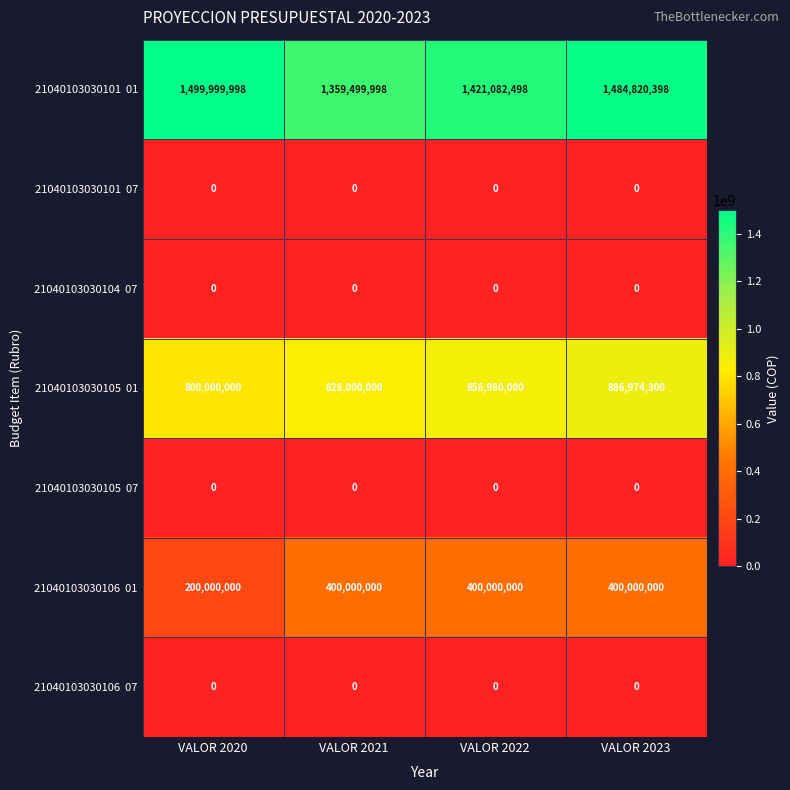

What is the spread (max minus min) of values at VALOR 2022?

1421082498